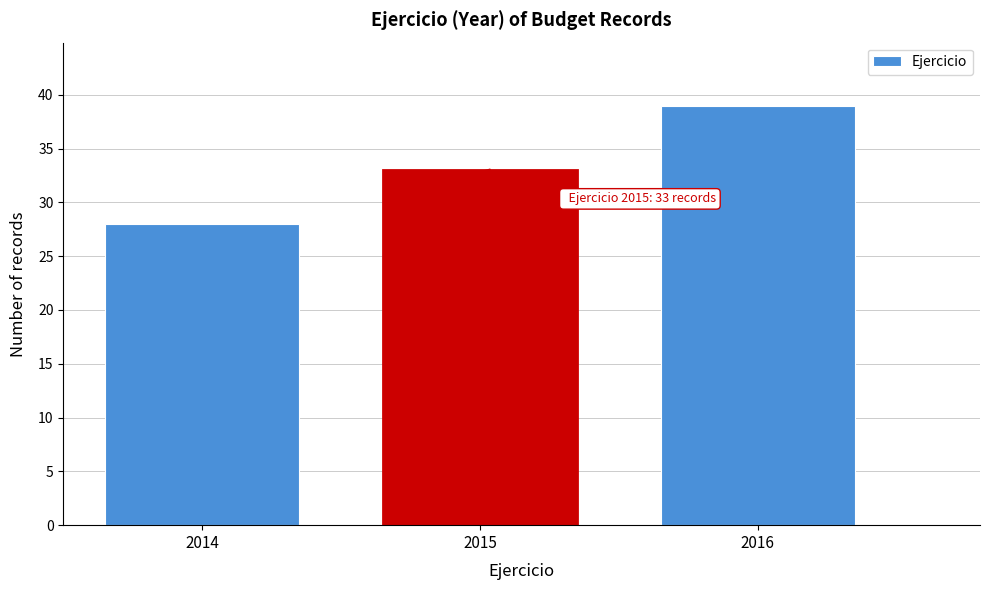

Reading right to left, what are all the values shown in this chart?

39	33	28